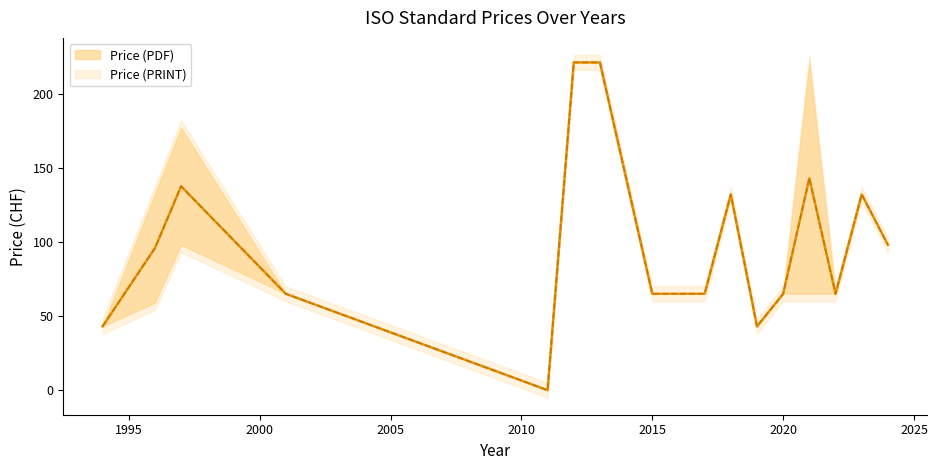

Which series has the widest spread of values?

Price (PDF)